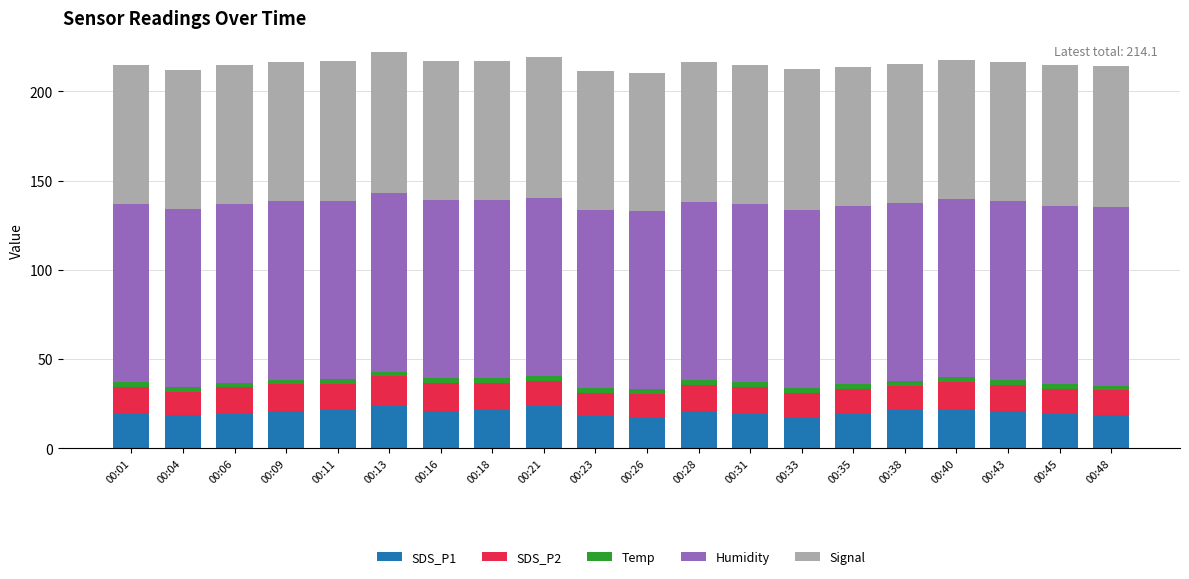

Is it true that SDS_P1 equals 17.9 at 00:23?

True